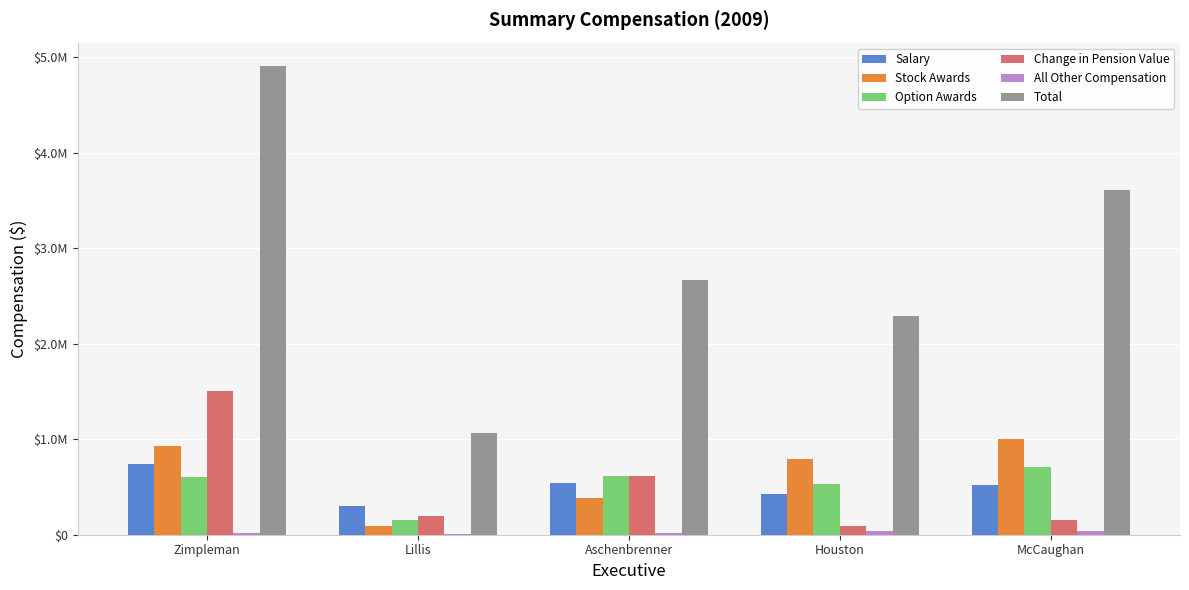

What is the sum of all Stock Awards values?

3190440